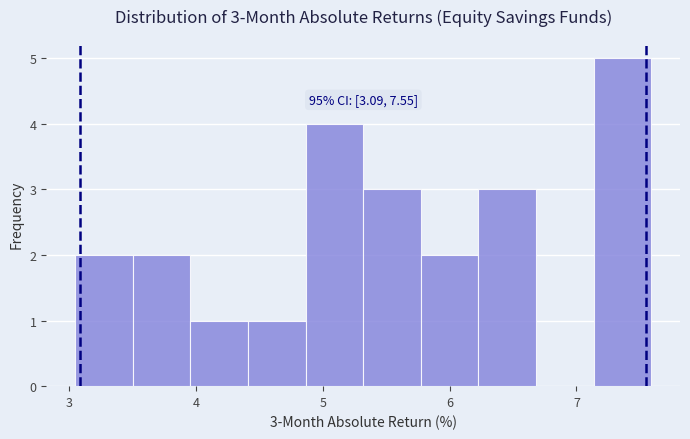

Which range on the x-axis has the tallest bar?

7.1 to 7.6